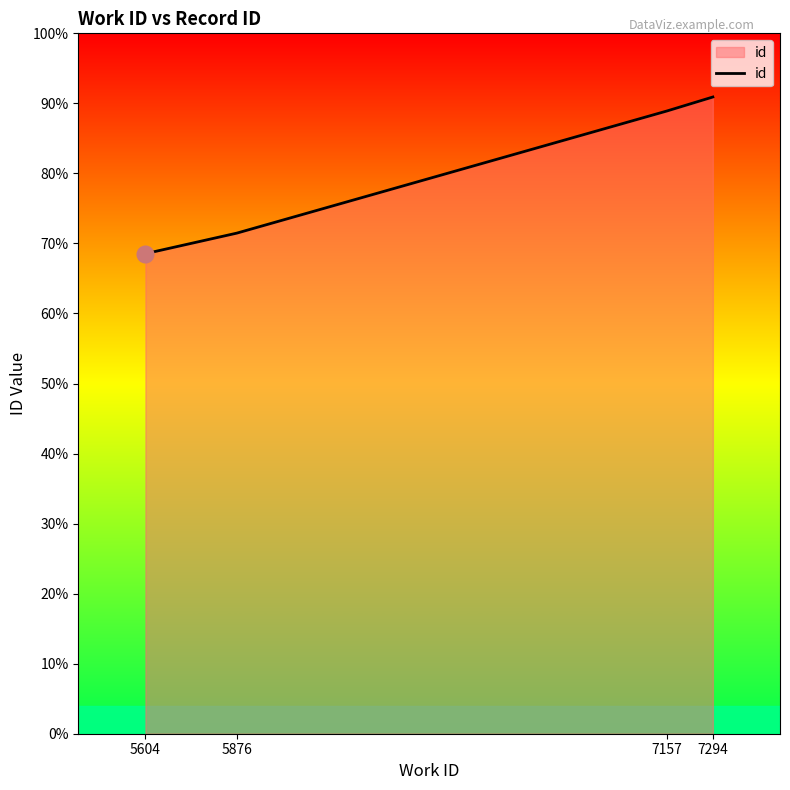

Is this an area chart (filled region under the line)?

Yes